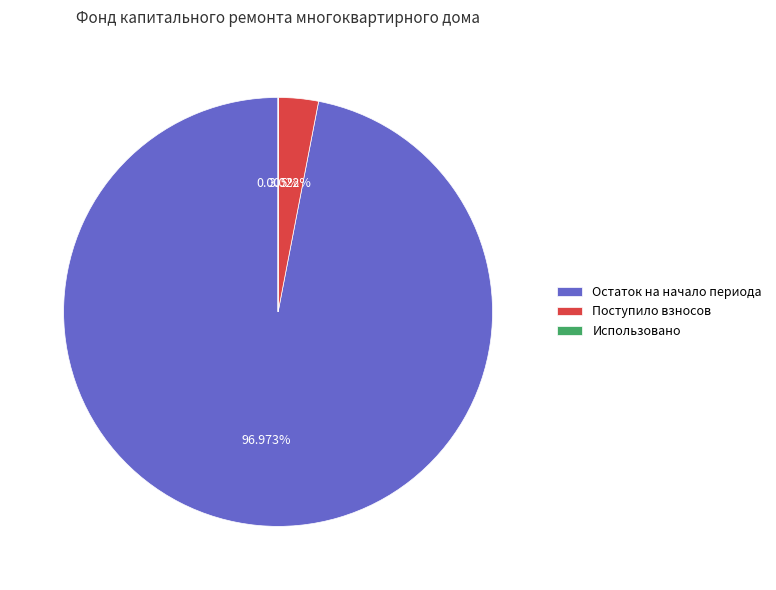

Between Остаток на начало периода and Поступило взносов, which is larger?

Остаток на начало периода